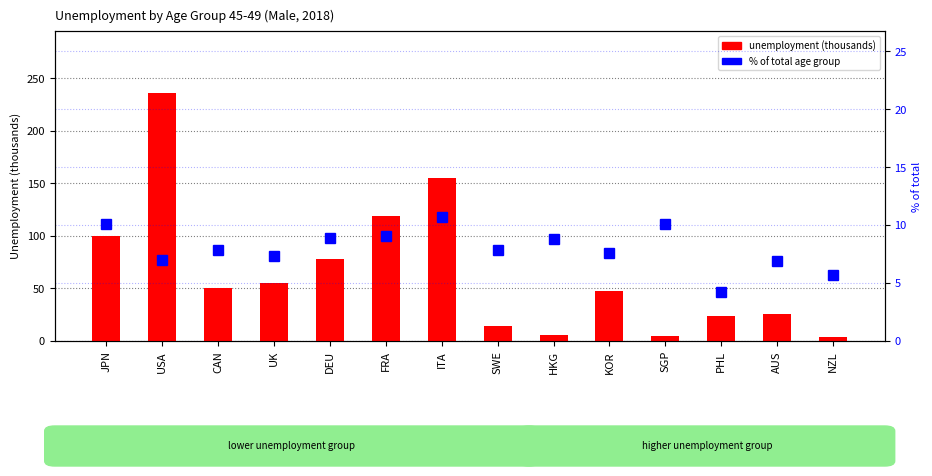

Reading left to right, what are all the values shown in this chart?

unemployment (thousands): JPN=100.0	USA=236.0	CAN=50.3	UK=55.0	DEU=78.1	FRA=119.1	ITA=155.4	SWE=14.2	HKG=5.5	KOR=48.0	SGP=4.7	PHL=23.5	AUS=25.9	NZL=3.4
% of total: JPN=10.1	USA=7.0	CAN=7.9	UK=7.3	DEU=8.8	FRA=9.1	ITA=10.7	SWE=7.8	HKG=8.8	KOR=7.6	SGP=10.1	PHL=4.2	AUS=6.9	NZL=5.7